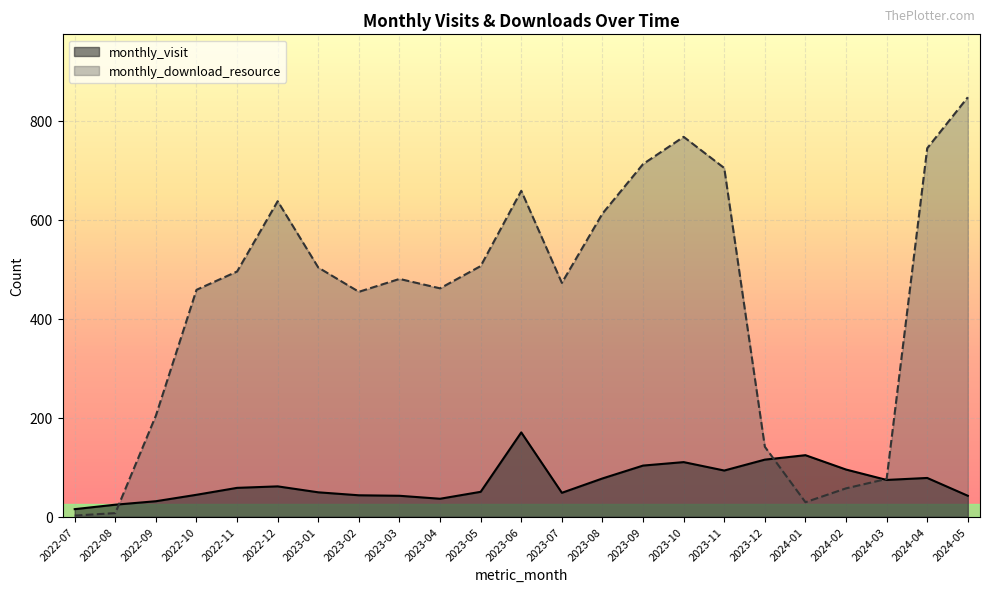

What is the sum of all monthly_visit values?

1582